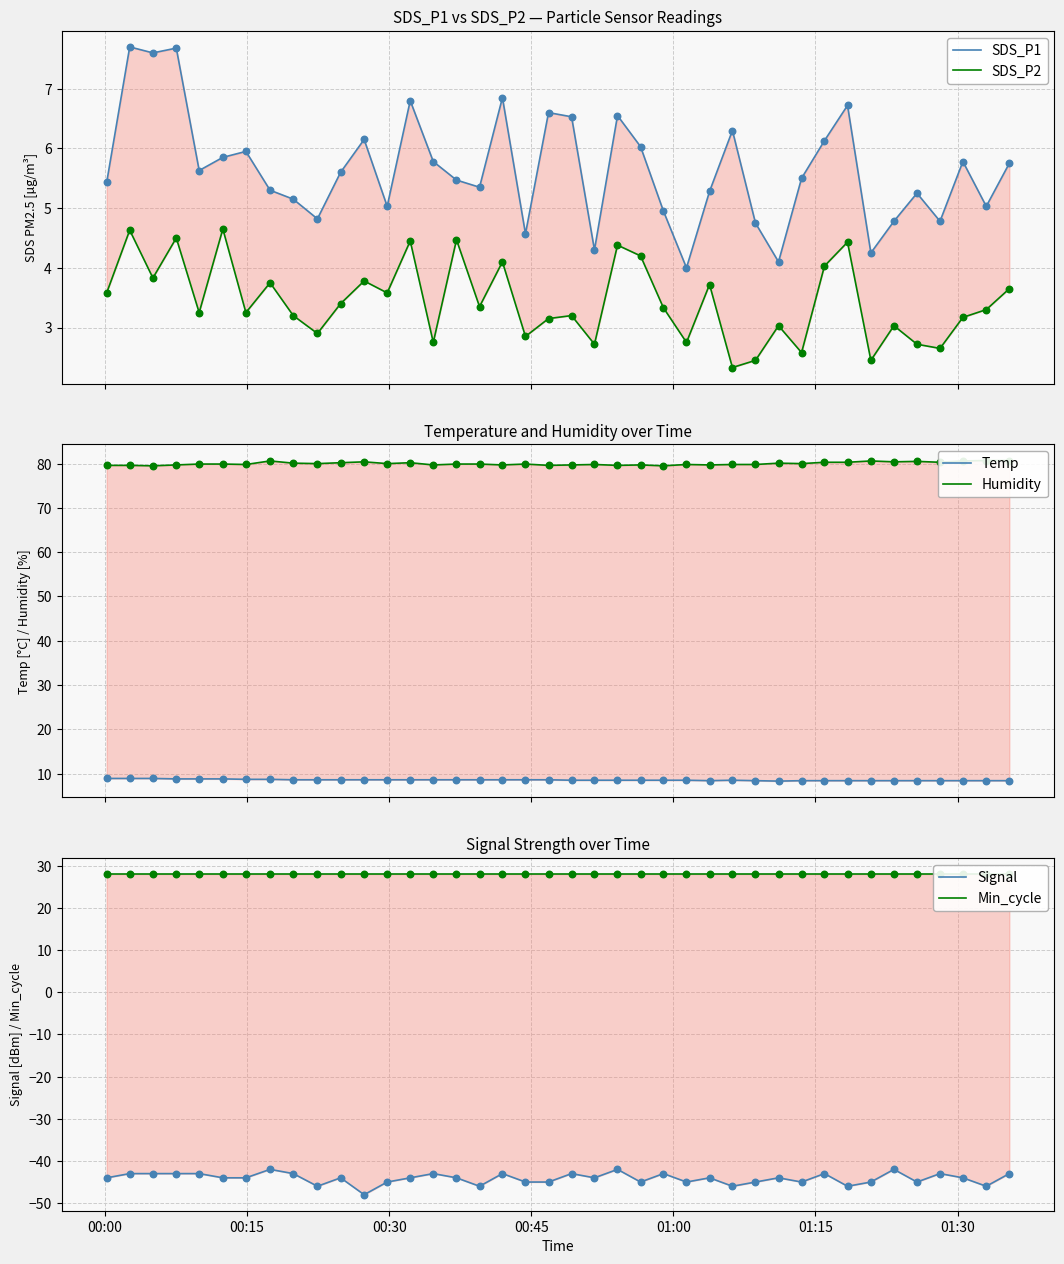

Which series reaches the maximum Y coordinate?

Humidity